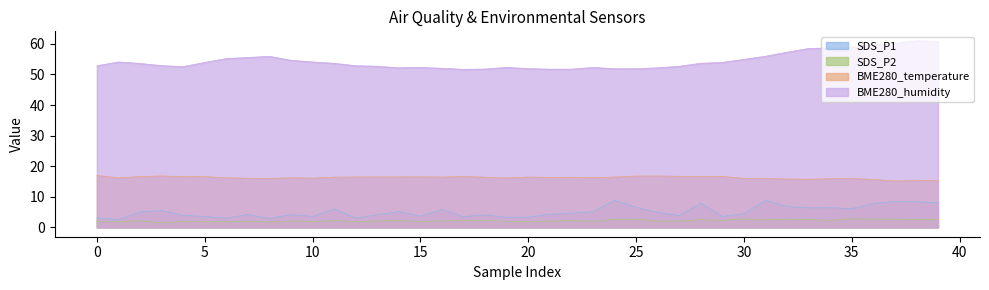

List the series in order of their peak value, lowest first.

SDS_P2, SDS_P1, BME280_temperature, BME280_humidity